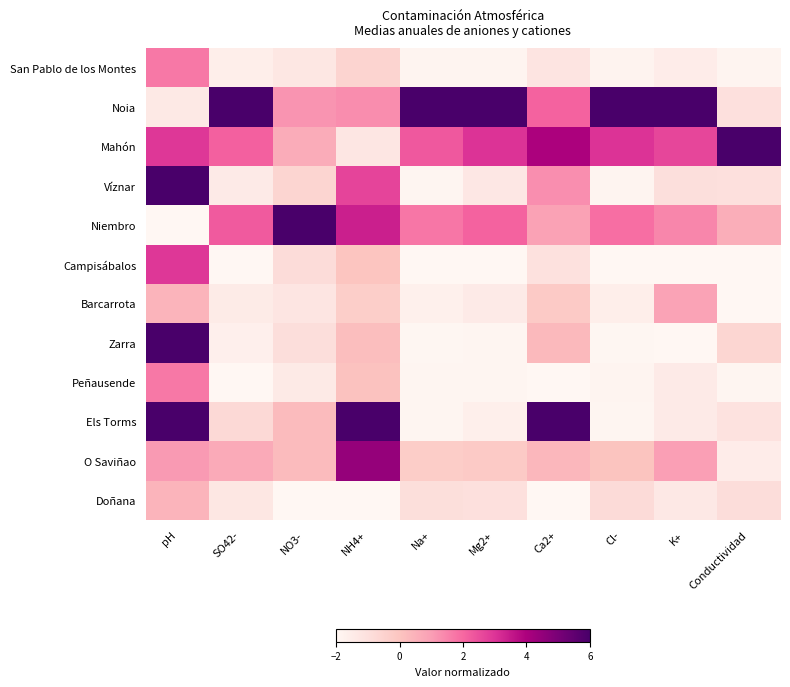

Reading left to right, what are all the values shown in this chart?

San Pablo de los Montes: pH=1.7	SO42-=-1.6	NO3-=-1.3	NH4+=-0.5	Na+=-1.9	Mg2+=-1.9	Ca2+=-1.2	Cl-=-1.8	K+=-1.5	Conductividad=-1.9
Noia: pH=-1.4	SO42-=6.0	NO3-=1.2	NH4+=1.3	Na+=6.0	Mg2+=6.0	Ca2+=2.1	Cl-=6.0	K+=6.0	Conductividad=-1.0
Mahón: pH=2.9	SO42-=2.1	NO3-=0.6	NH4+=-1.3	Na+=2.3	Mg2+=3.0	Ca2+=4.0	Cl-=3.0	K+=2.7	Conductividad=6.0
Víznar: pH=6.0	SO42-=-1.5	NO3-=-0.6	NH4+=2.7	Na+=-1.9	Mg2+=-1.3	Ca2+=1.3	Cl-=-1.9	K+=-1.0	Conductividad=-1.0
Niembro: pH=-2.0	SO42-=2.3	NO3-=6.0	NH4+=3.4	Na+=1.7	Mg2+=2.1	Ca2+=0.9	Cl-=1.9	K+=1.4	Conductividad=0.6
Campisábalos: pH=2.9	SO42-=-2.0	NO3-=-0.9	NH4+=-0.0	Na+=-2.0	Mg2+=-2.0	Ca2+=-1.0	Cl-=-2.0	K+=-2.0	Conductividad=-2.0
Barcarrota: pH=0.5	SO42-=-1.5	NO3-=-1.2	NH4+=-0.3	Na+=-1.7	Mg2+=-1.5	Ca2+=-0.2	Cl-=-1.6	K+=0.9	Conductividad=-2.0
Zarra: pH=6.0	SO42-=-1.7	NO3-=-0.9	NH4+=0.2	Na+=-2.0	Mg2+=-1.9	Ca2+=0.3	Cl-=-2.0	K+=-2.0	Conductividad=-0.7
Peñausende: pH=1.7	SO42-=-2.0	NO3-=-1.4	NH4+=0.1	Na+=-1.9	Mg2+=-1.9	Ca2+=-2.0	Cl-=-1.9	K+=-1.4	Conductividad=-1.9
Els Torms: pH=6.0	SO42-=-0.8	NO3-=0.2	NH4+=6.0	Na+=-1.9	Mg2+=-1.6	Ca2+=6.0	Cl-=-1.9	K+=-1.4	Conductividad=-1.1
O Saviñao: pH=1.1	SO42-=0.7	NO3-=0.2	NH4+=4.4	Na+=-0.3	Mg2+=-0.2	Ca2+=0.4	Cl-=0.0	K+=1.0	Conductividad=-1.6
Doñana: pH=0.5	SO42-=-1.3	NO3-=-2.0	NH4+=-2.0	Na+=-1.0	Mg2+=-1.0	Ca2+=-2.0	Cl-=-0.8	K+=-1.3	Conductividad=-0.9